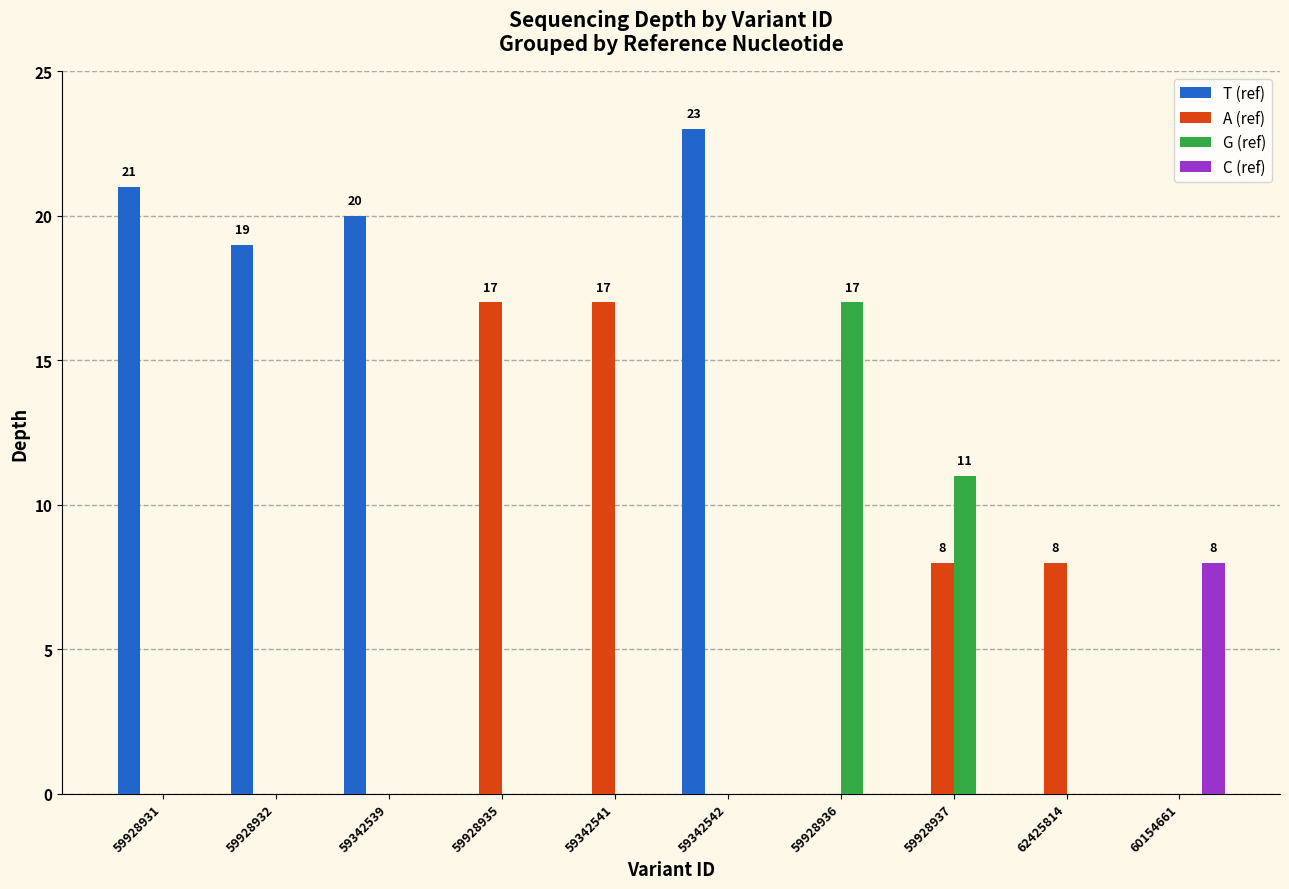

At which category is the sum across all series the highest?

59342542